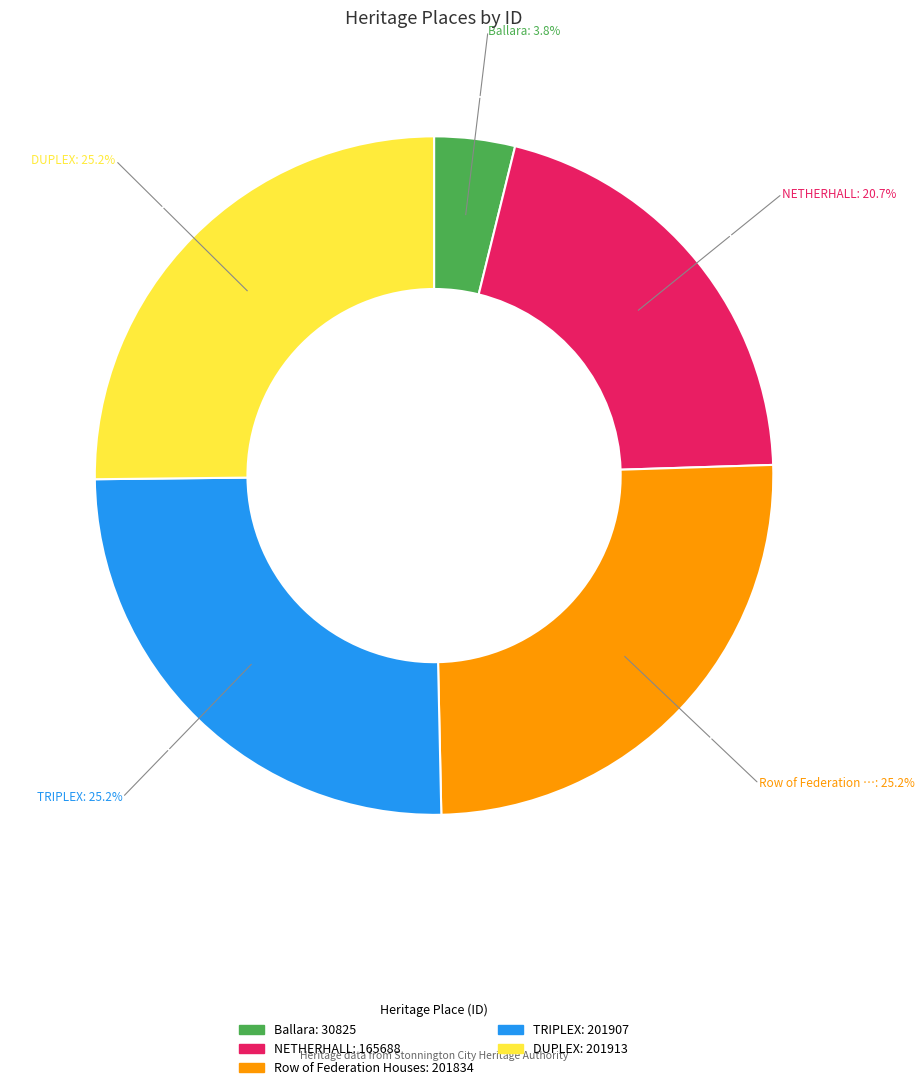

What is the smallest slice in the pie chart?

Ballara